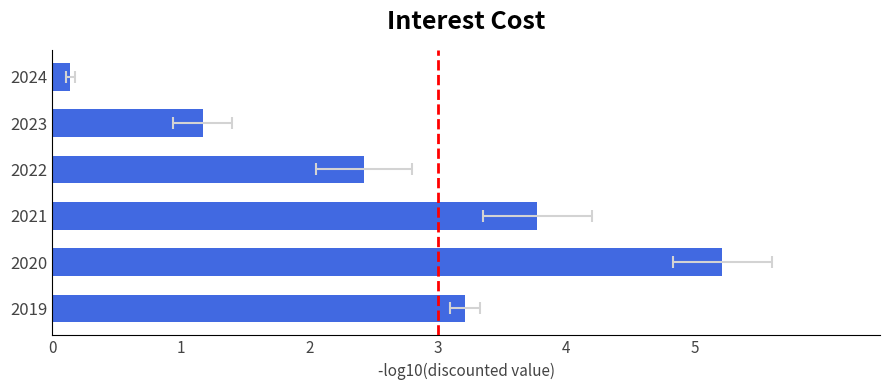

Rank the categories by value from highest to lowest.

2020, 2021, 2019, 2022, 2023, 2024